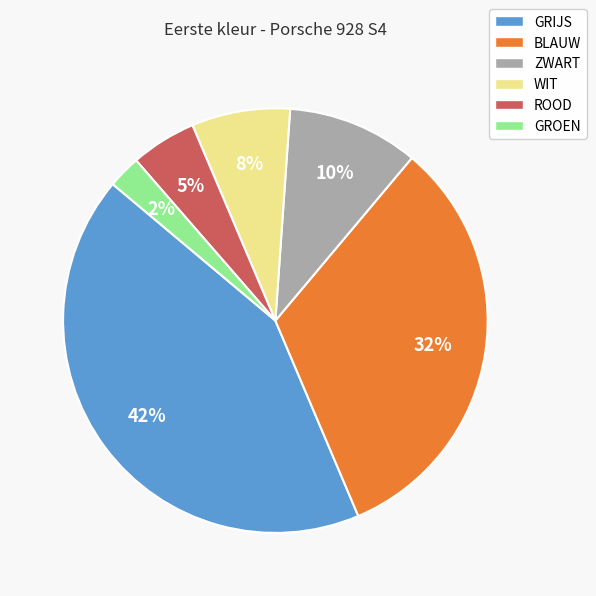

Rank the categories by value from highest to lowest.

GRIJS, BLAUW, ZWART, WIT, ROOD, GROEN